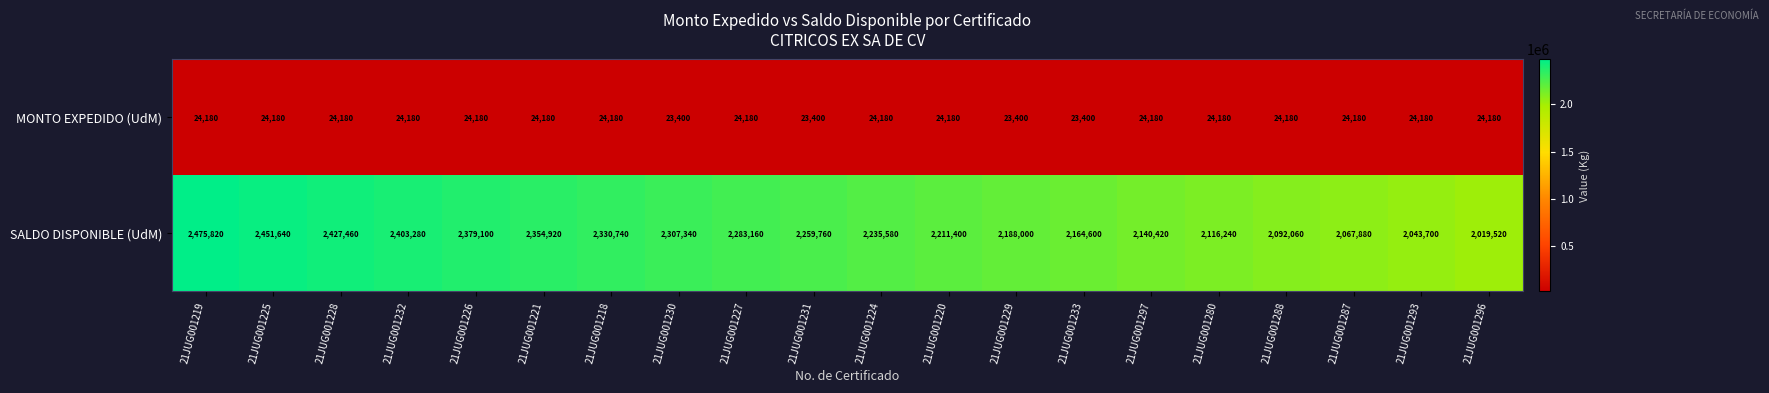

What is the greatest value displayed?

2475820